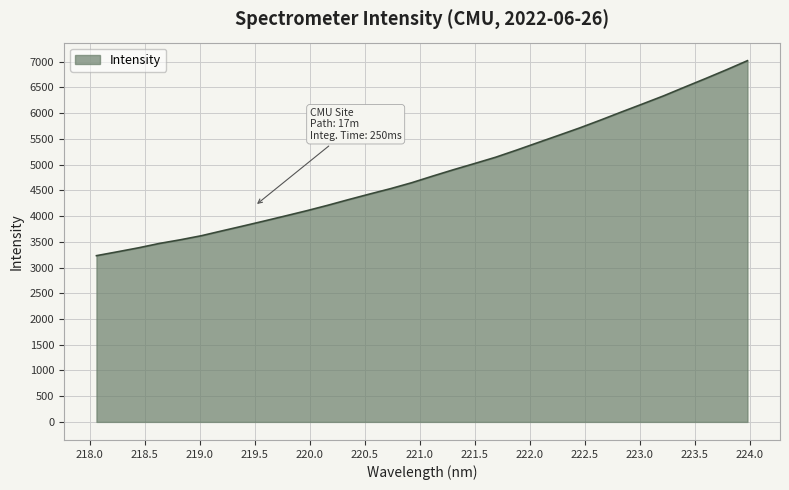

What is the difference between the maximum and minimum values?

3788.8